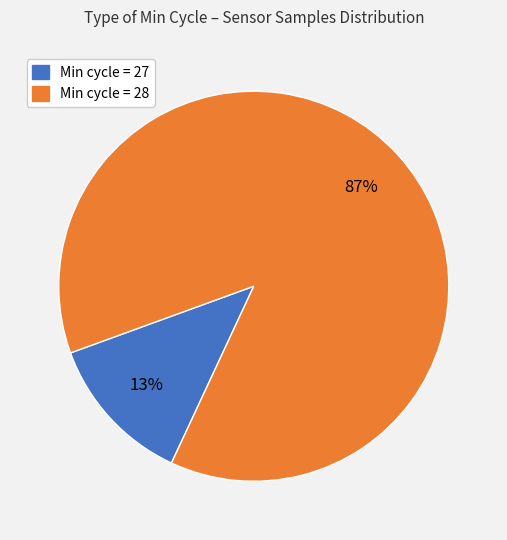

Does any single category account for the majority?

Yes